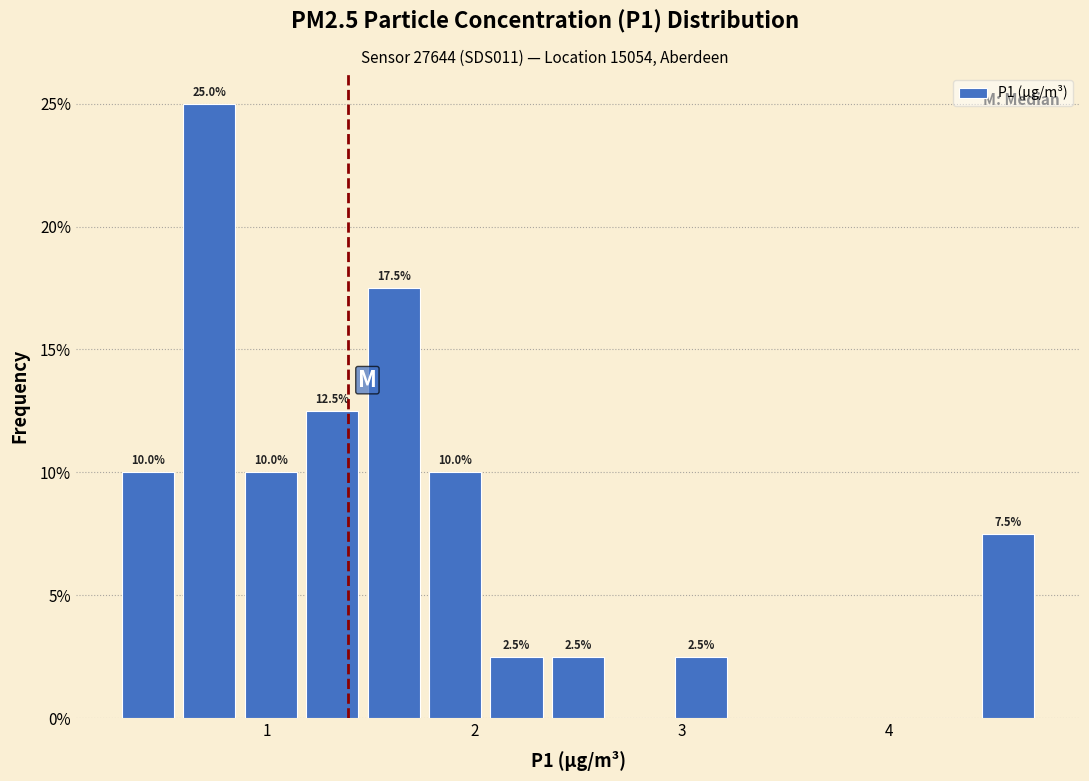

Around what value on the x-axis is the tallest bar? Give the approximate position of its centre, as read against the axis.

0.7